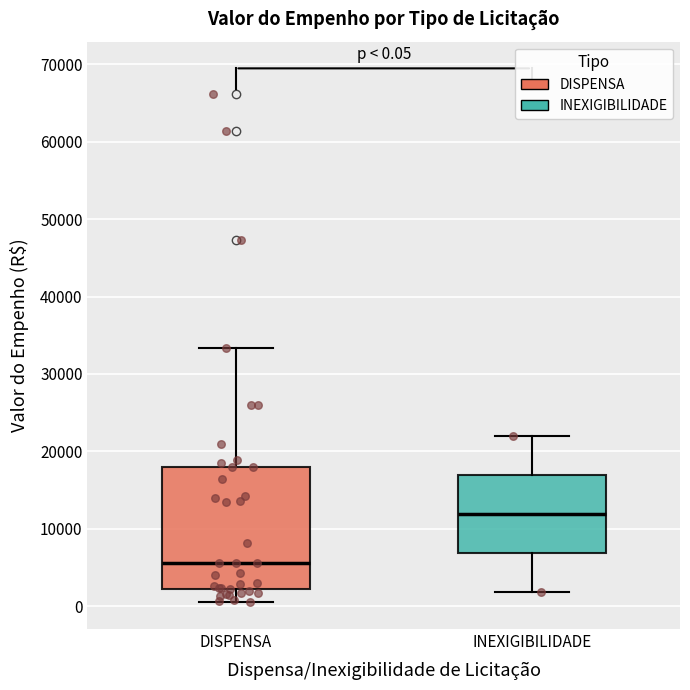

Which box has the highest median line?

INEXIGIBILIDADE